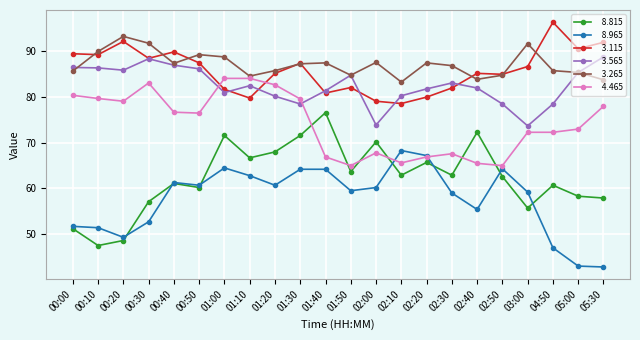

What position from the right is 01:10?

15